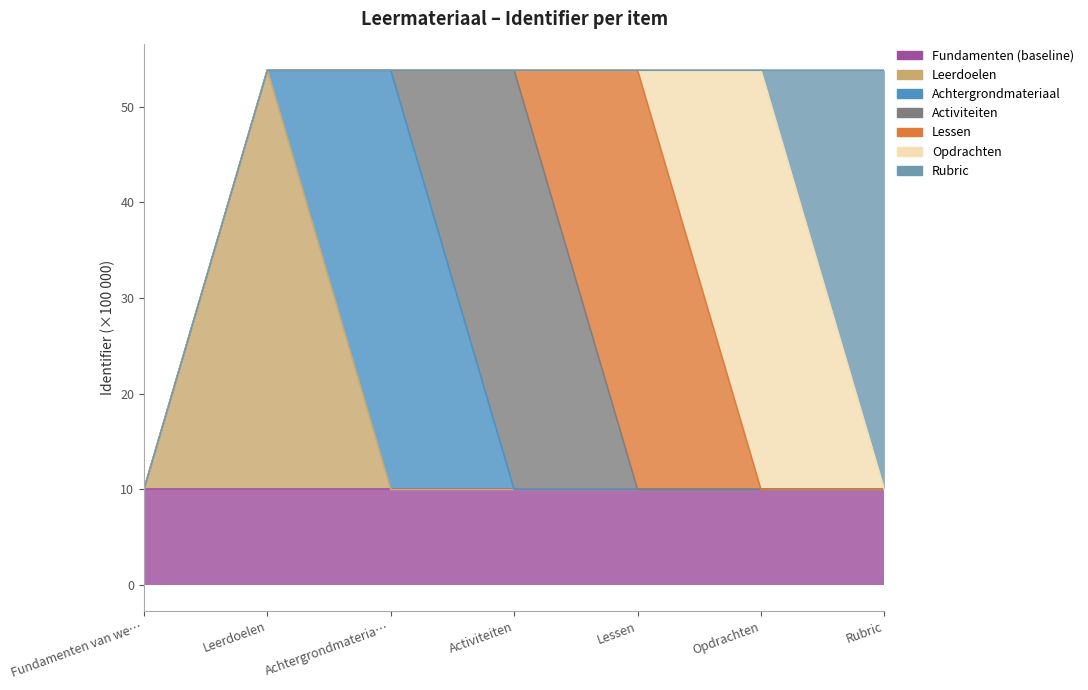

What is the sum of all values?

332.9